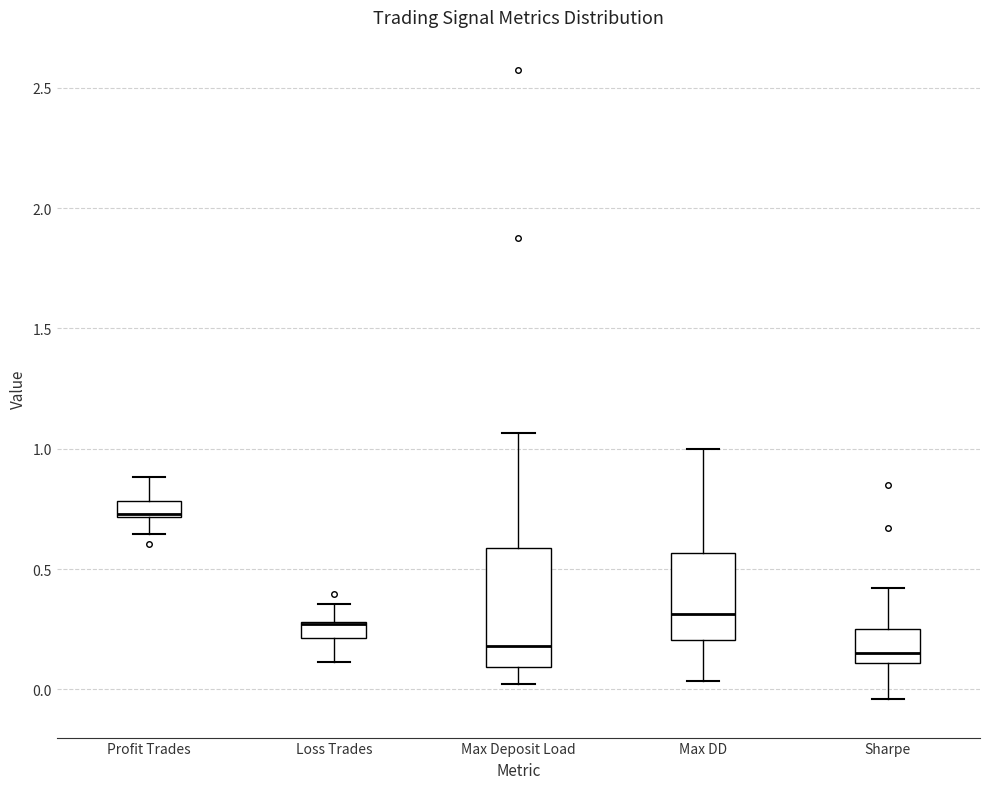

Comparing the boxes themselves (not the whiskers), which one is the tallest?

Max Deposit Load